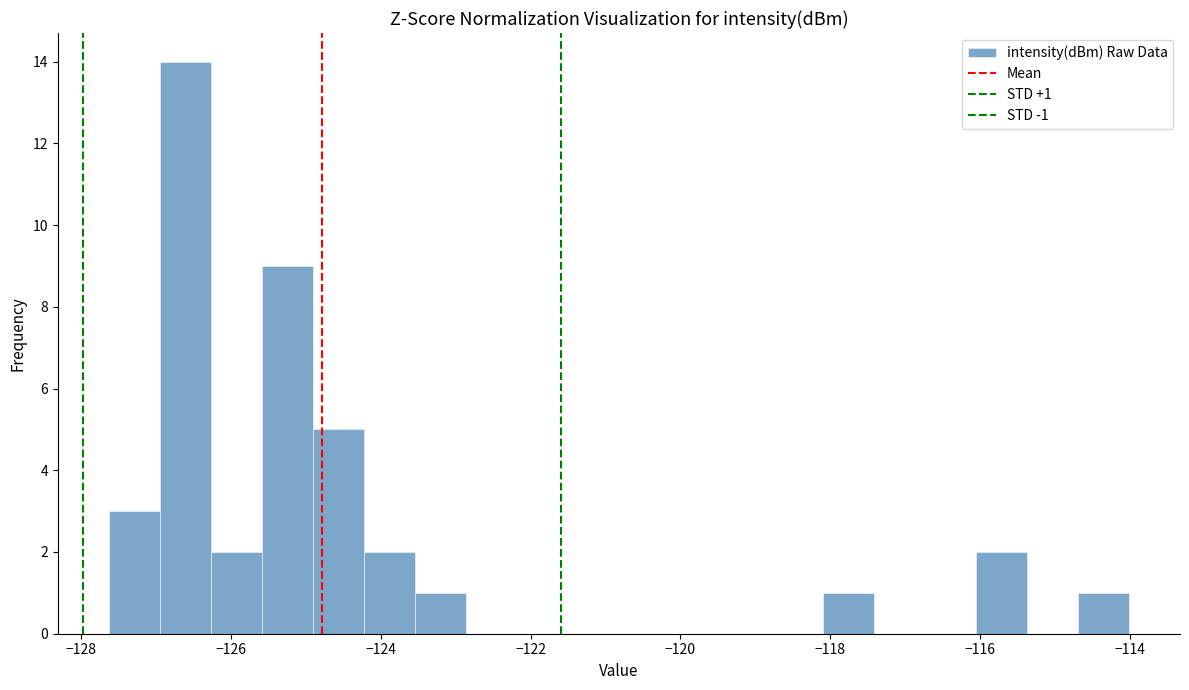

Read against the x-axis, roughly where is the centre of the tallest bar?

-126.6